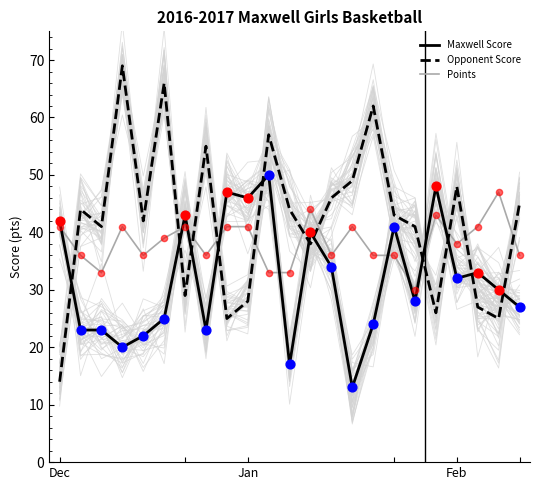

At which category is the sum across all series the highest?

10